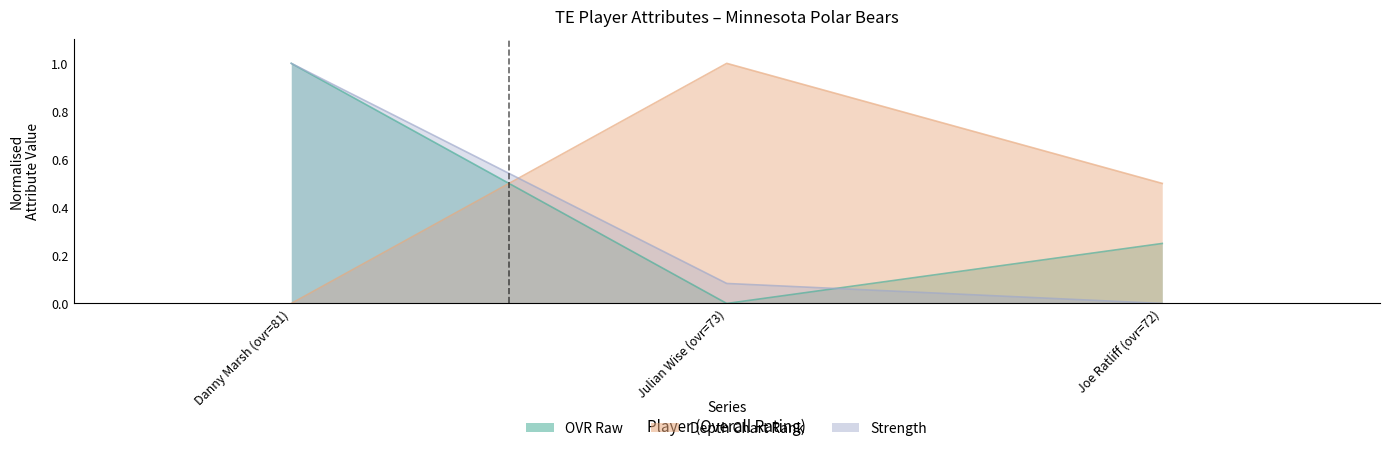

Rank the series at Joe Ratliff (ovr=72) from lowest to highest value.

strength, ovr_raw, depth_chart_rank